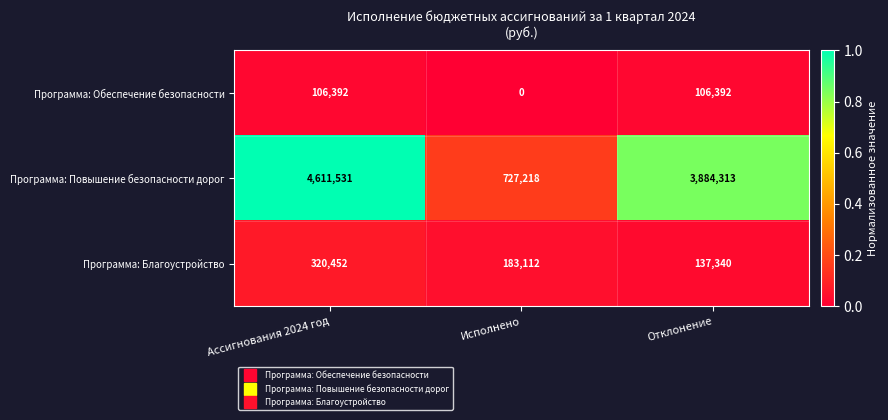

True or false: Программа: Обеспечение безопасности has a value of 163509 at Отклонение.

False